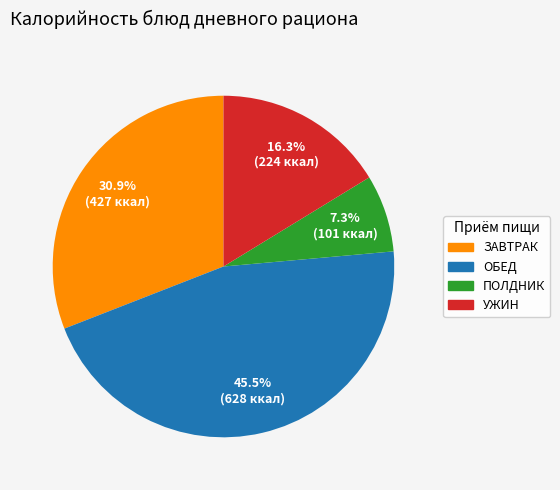

Is there a majority slice in this chart?

No